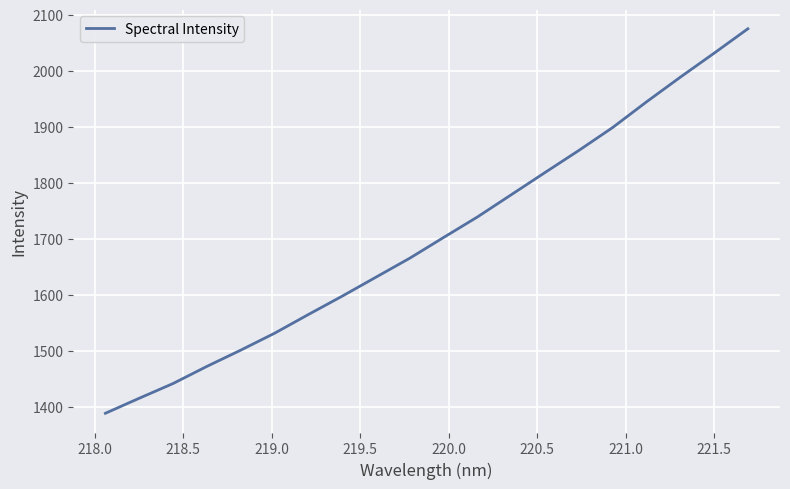

What is the minimum value shown in the chart?

1389.5